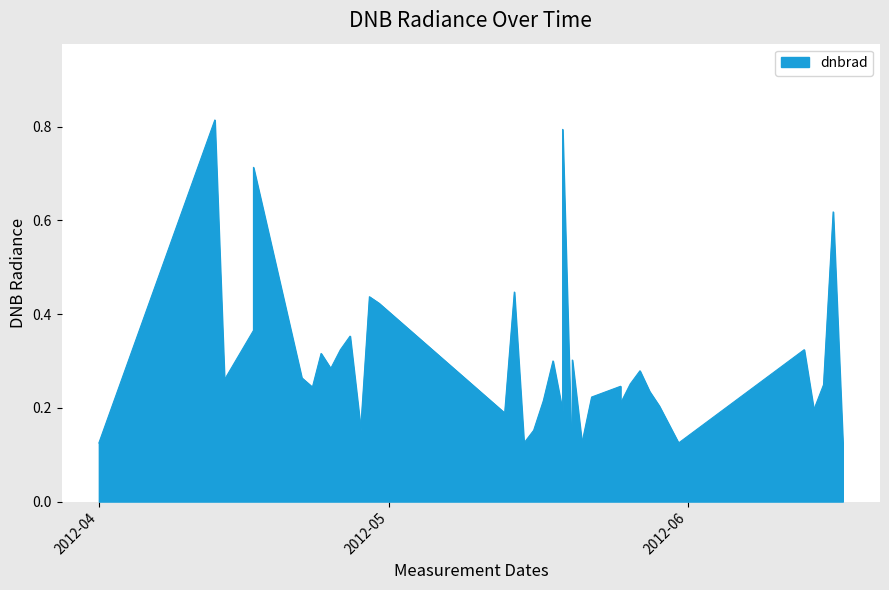

True or false: the data shows 0.1 at 2012-06-13.

False